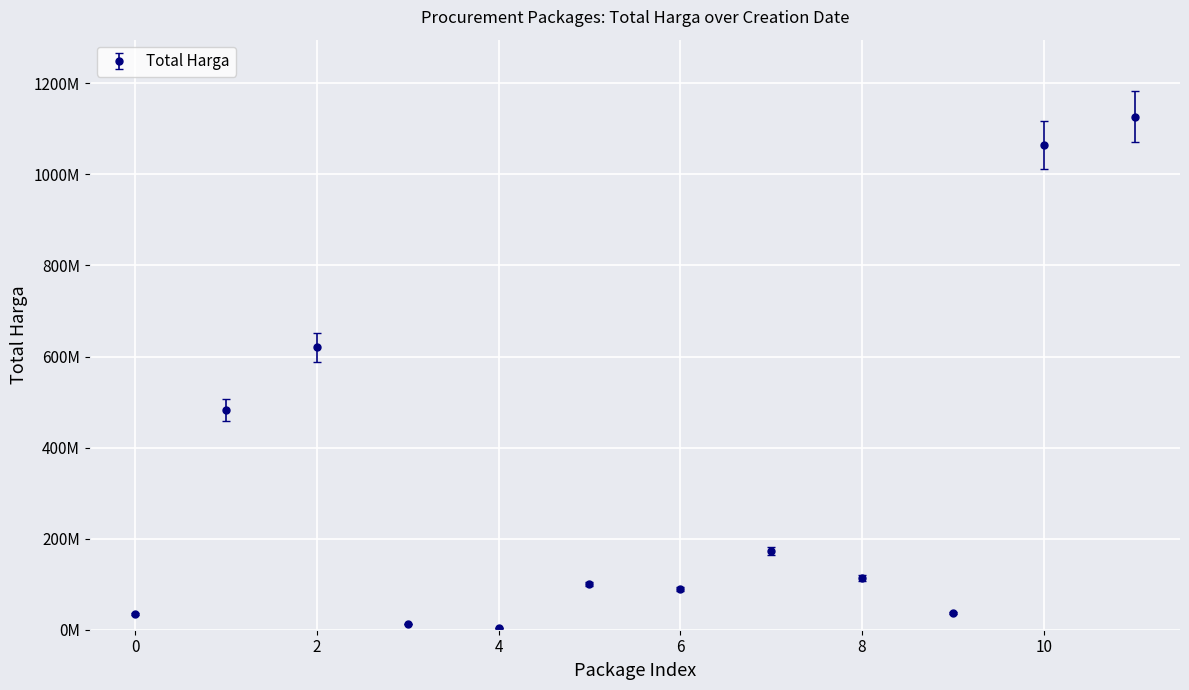

What is the average value?

305254916.8